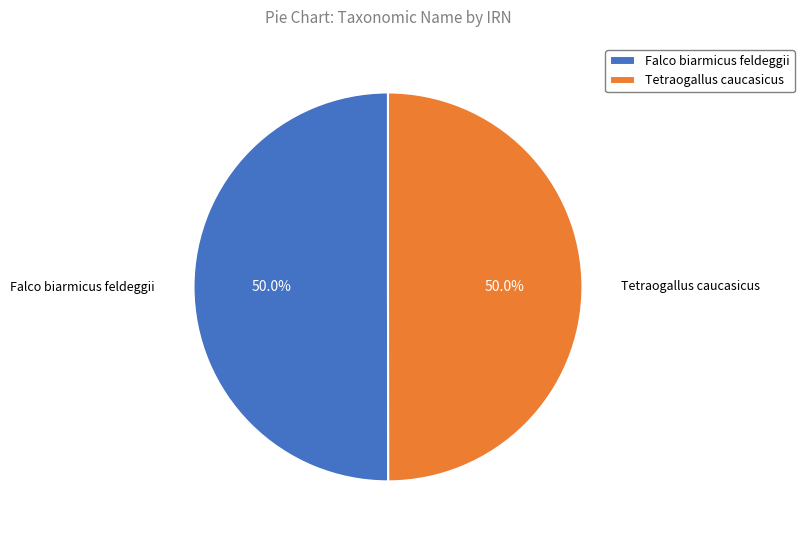

Do Tetraogallus caucasicus and Falco biarmicus feldeggii together represent more than half of the pie?

Yes